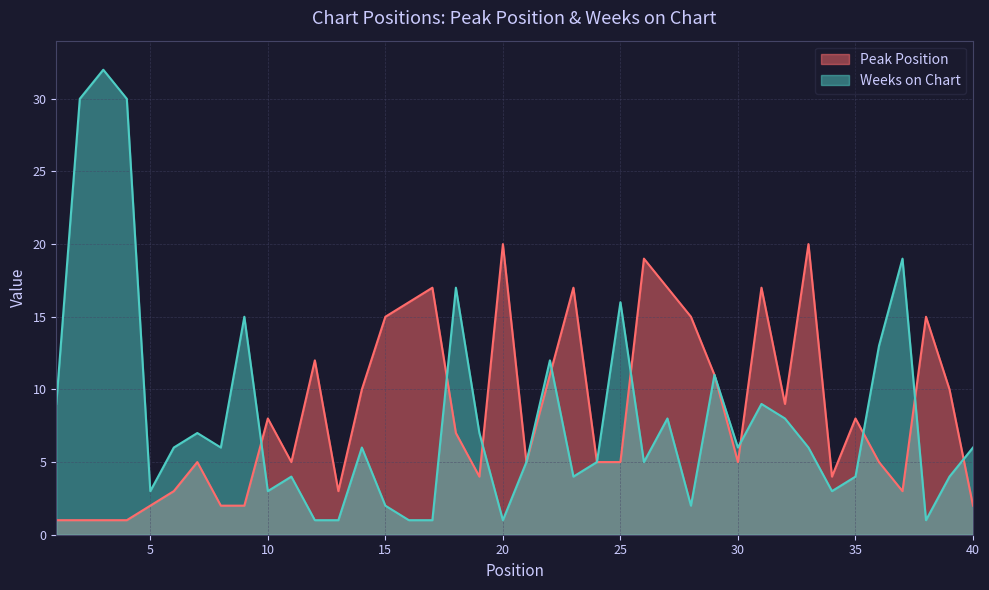

Reading left to right, what are all the values shown in this chart?

Peak Position: 1=1	2=1	3=1	4=1	5=2	6=3	7=5	8=2	9=2	10=8	11=5	12=12	13=3	14=10	15=15	16=16	17=17	18=7	19=4	20=20	21=5	22=11	23=17	24=5	25=5	26=19	27=17	28=15	29=11	30=5	31=17	32=9	33=20	34=4	35=8	36=5	37=3	38=15	39=10	40=2
Weeks on Chart: 1=9	2=30	3=32	4=30	5=3	6=6	7=7	8=6	9=15	10=3	11=4	12=1	13=1	14=6	15=2	16=1	17=1	18=17	19=7	20=1	21=5	22=12	23=4	24=5	25=16	26=5	27=8	28=2	29=11	30=6	31=9	32=8	33=6	34=3	35=4	36=13	37=19	38=1	39=4	40=6